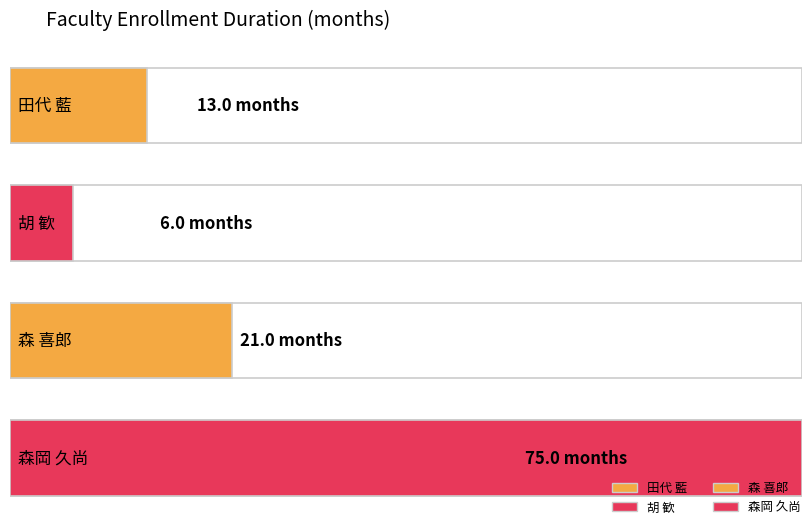

Count the number of categories in the chart.

4